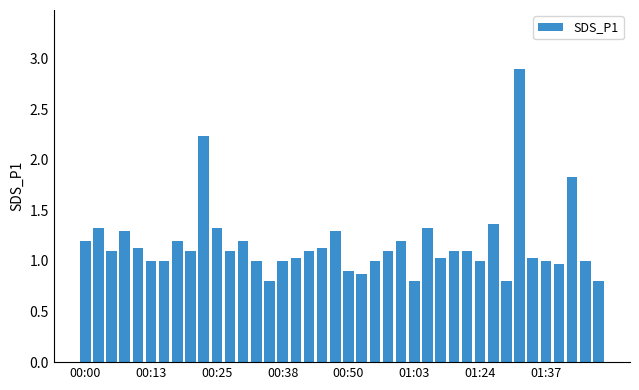

What is the value of the 1st bar from the left?

1.2